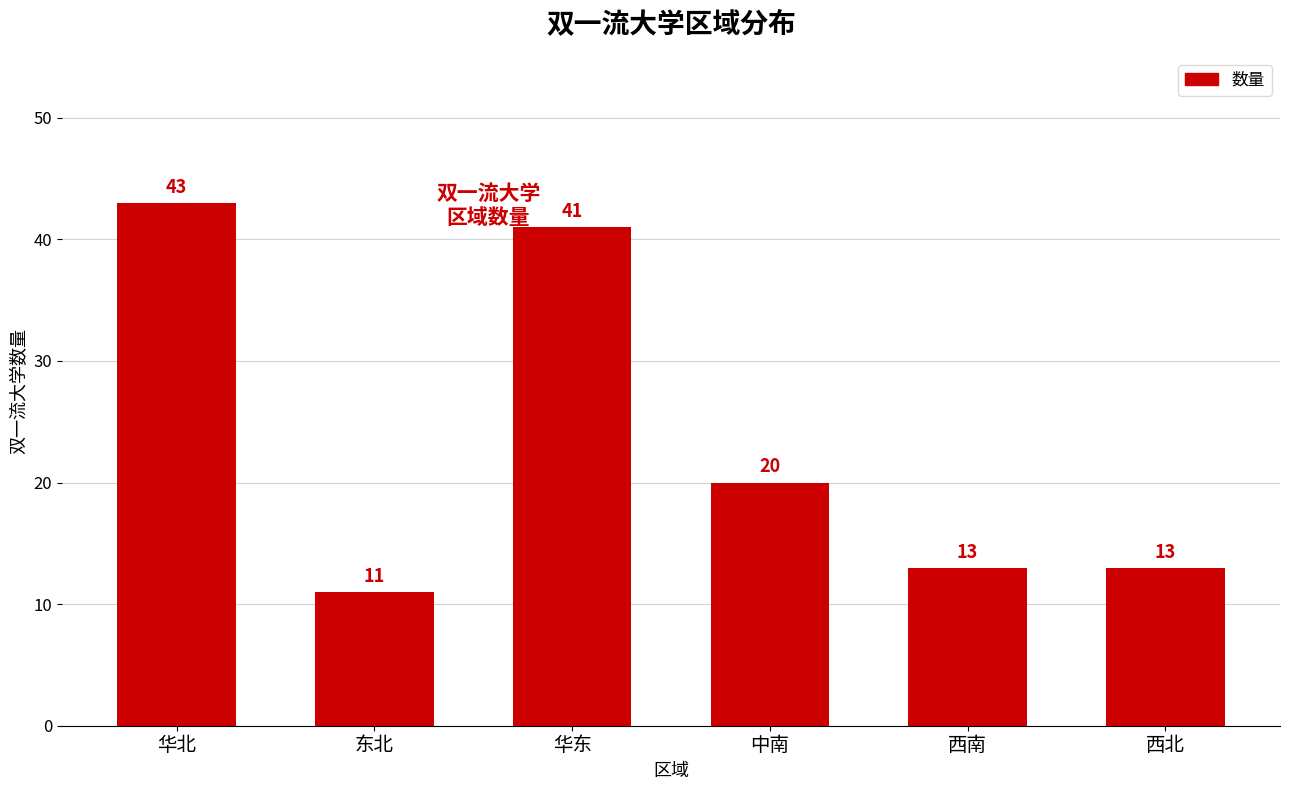

What is the sum of the values at 西北 and 东北?

24